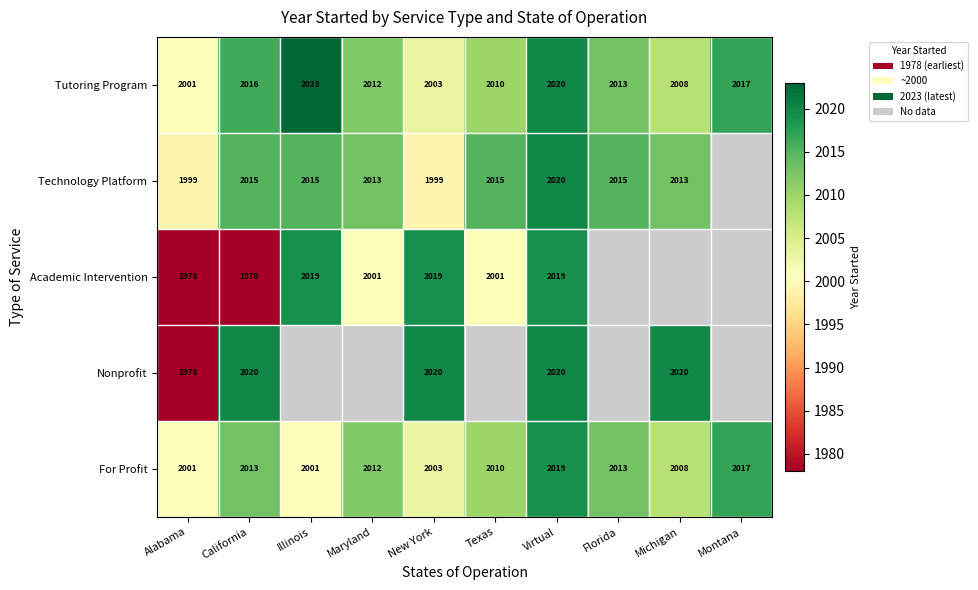

How many categories are shown in the chart?

10